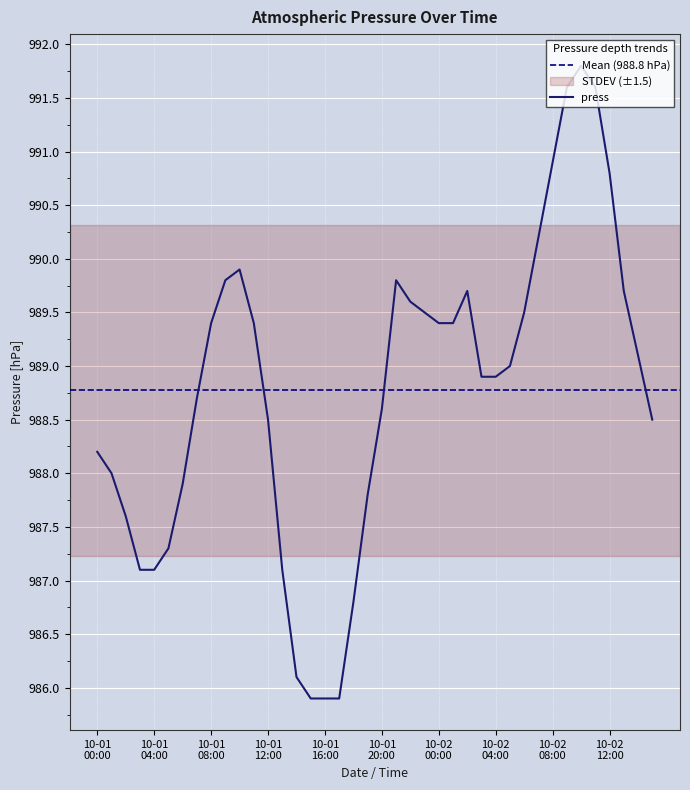

What is the sum of all values?

39550.9